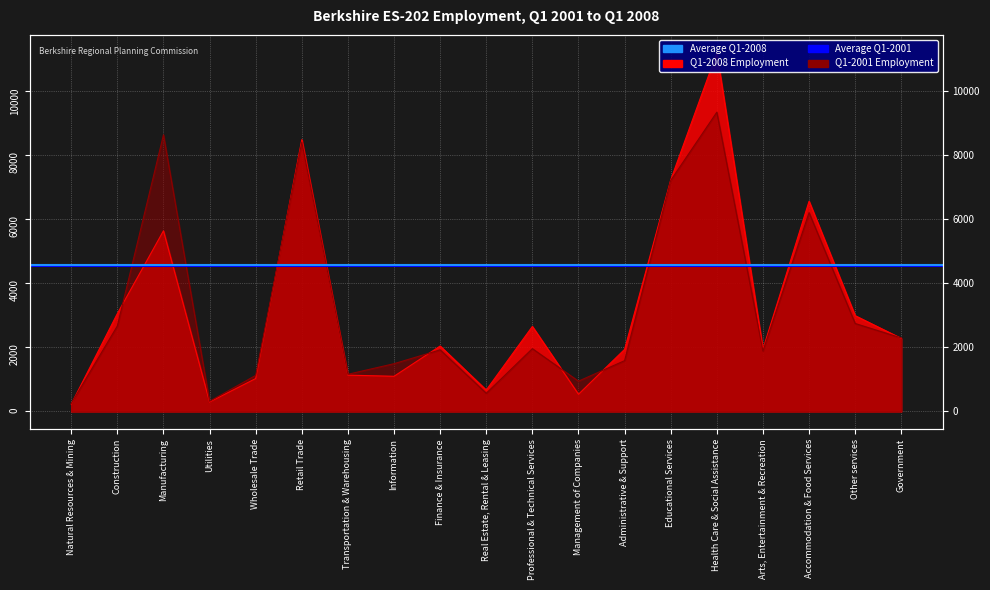

What is the value of the Average Q1-2001 (4547) point at the 2nd from the left?

4547